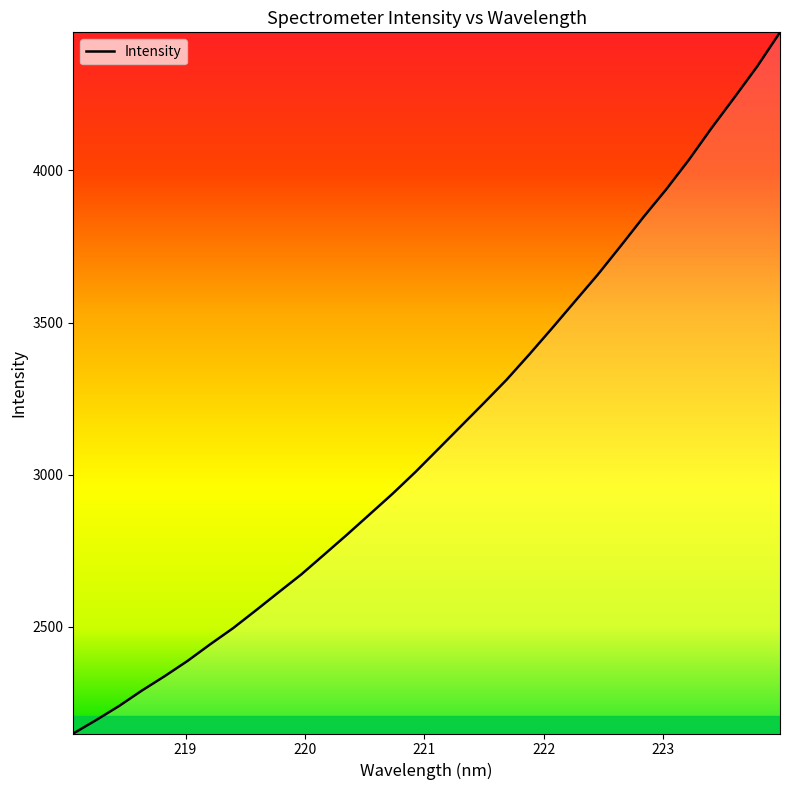

What is the maximum value shown in the chart?

4454.4